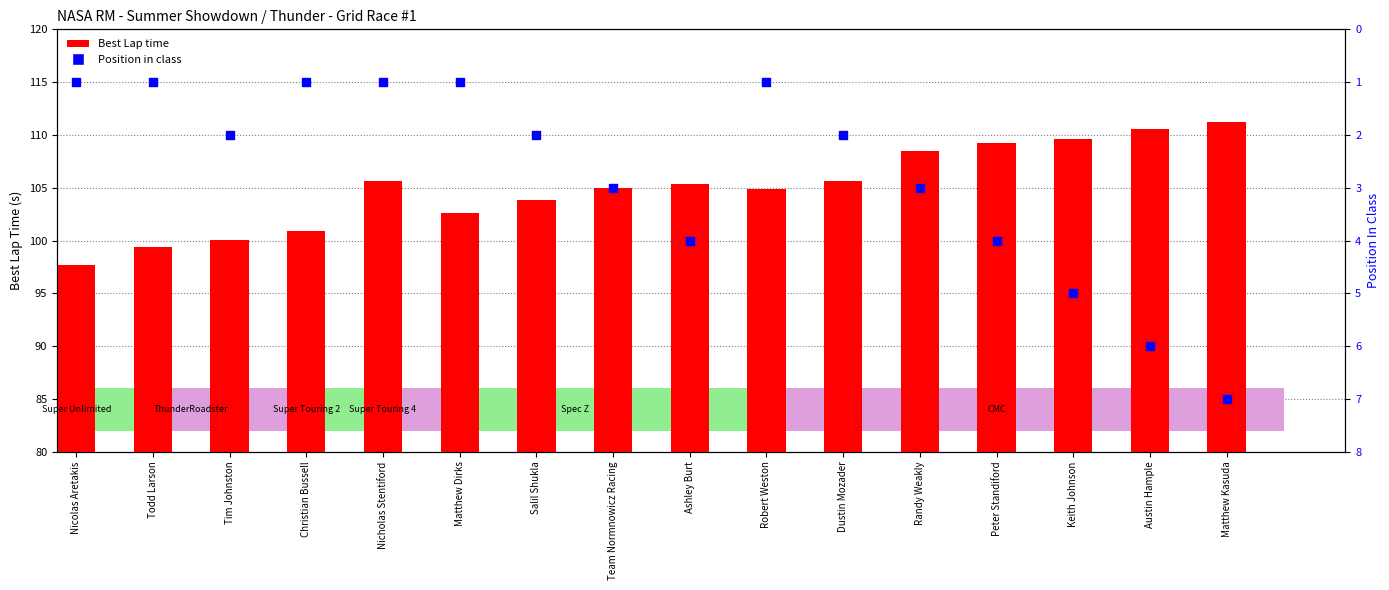

What is the total value across all series at Christian Bussell?

101.9